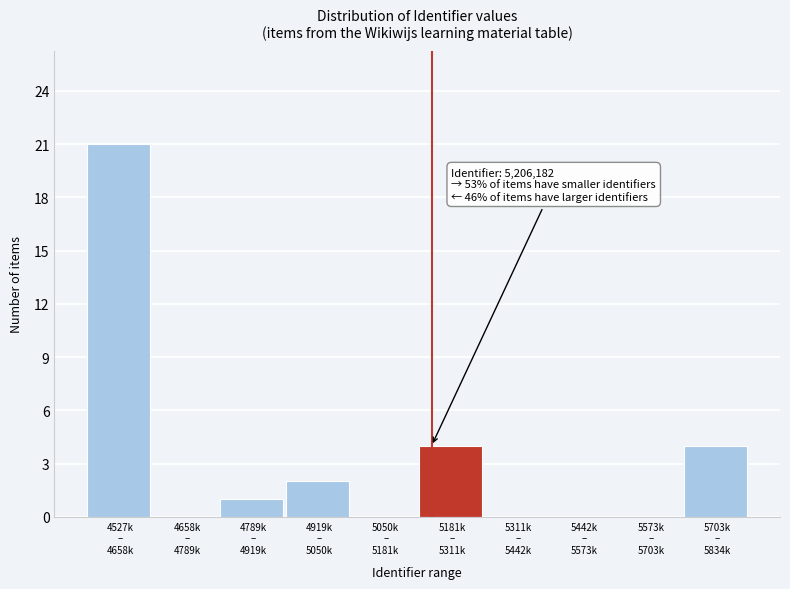

What is the maximum value shown in the chart?

21